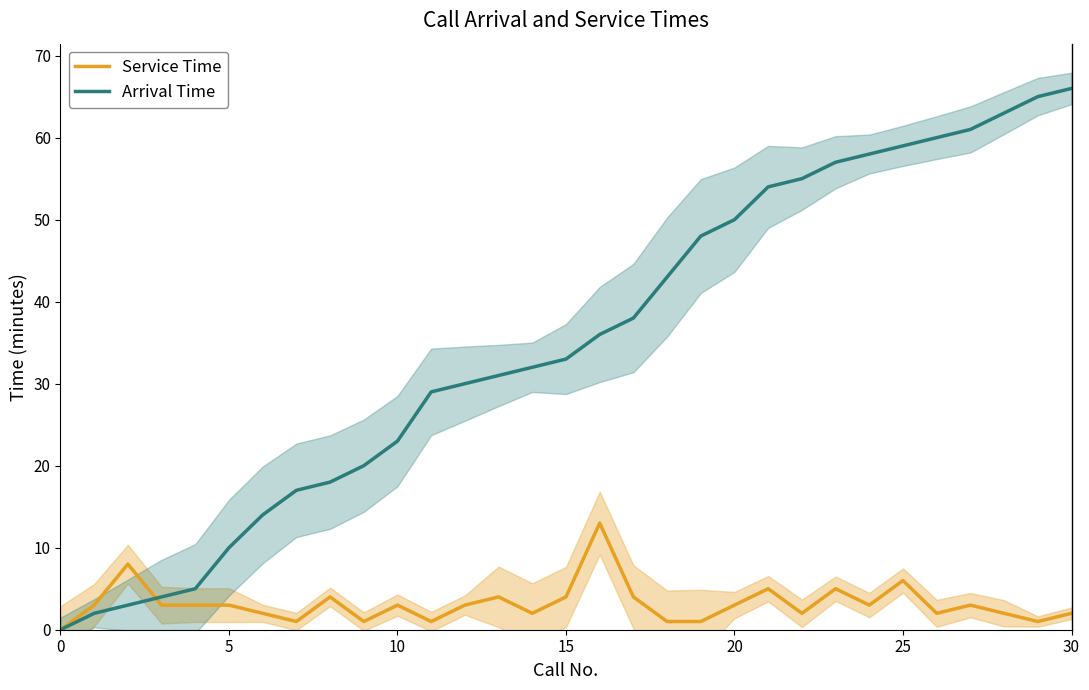

What is the maximum value for Service Time?

13